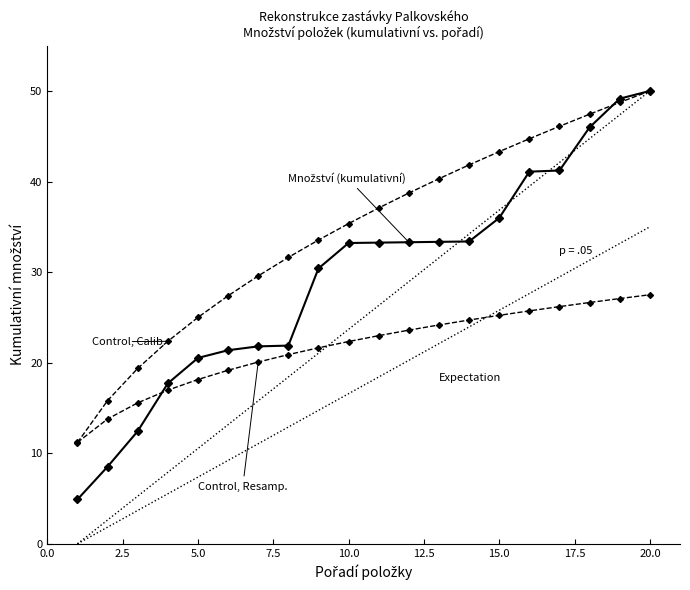

Is this an area chart (filled region under the line)?

No